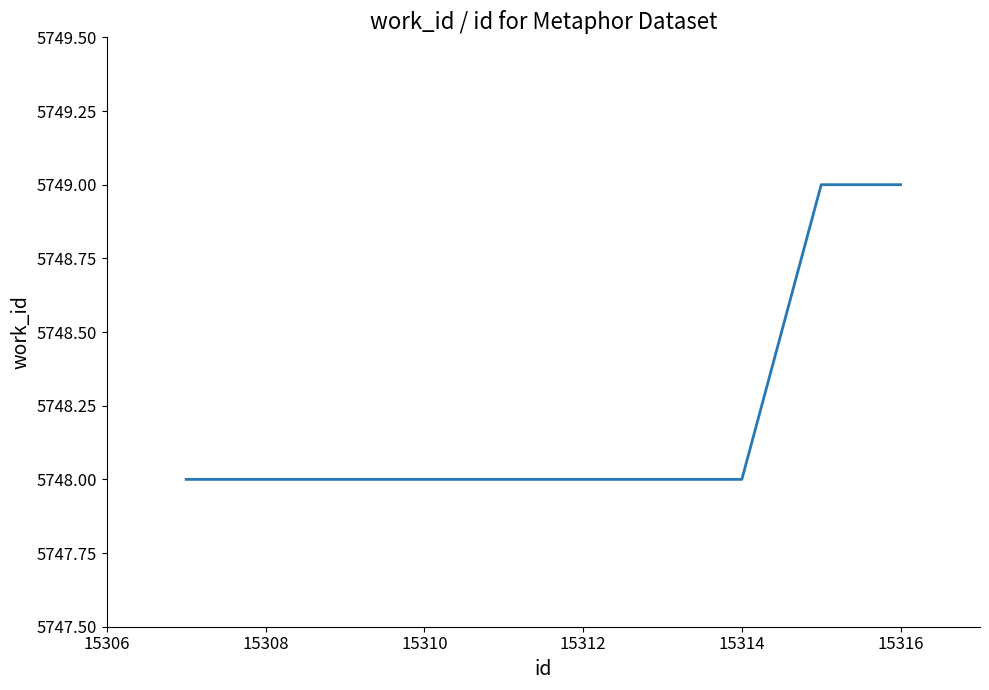

What is the minimum value shown in the chart?

5748